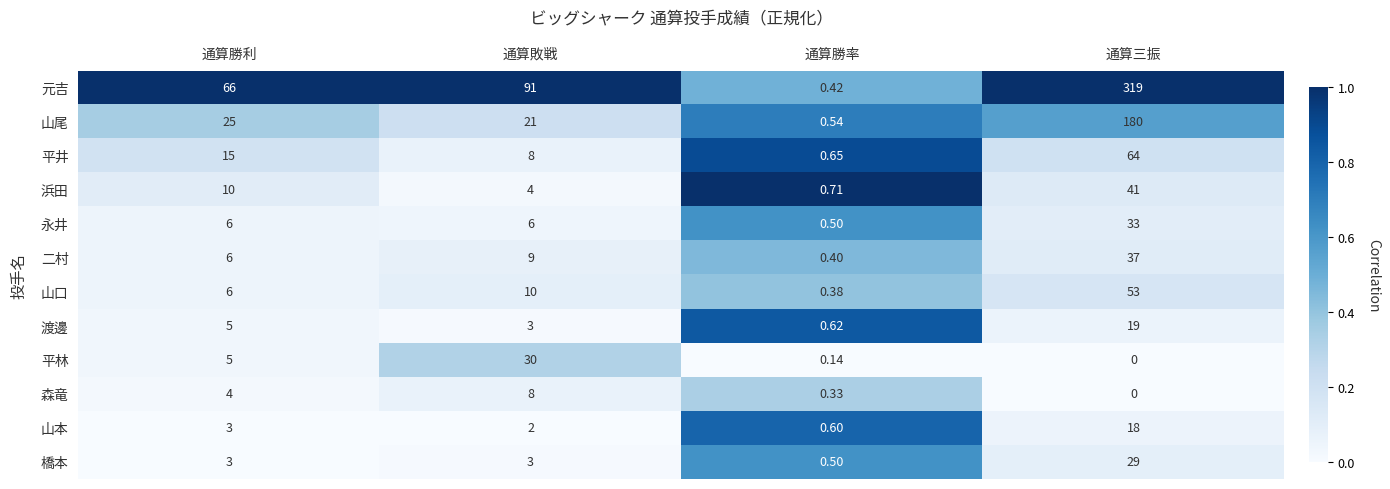

Rank the series by their maximum value, from lowest to highest.

森竜, 山本, 渡邊, 橋本, 平林, 永井, 二村, 浜田, 山口, 平井, 山尾, 元吉